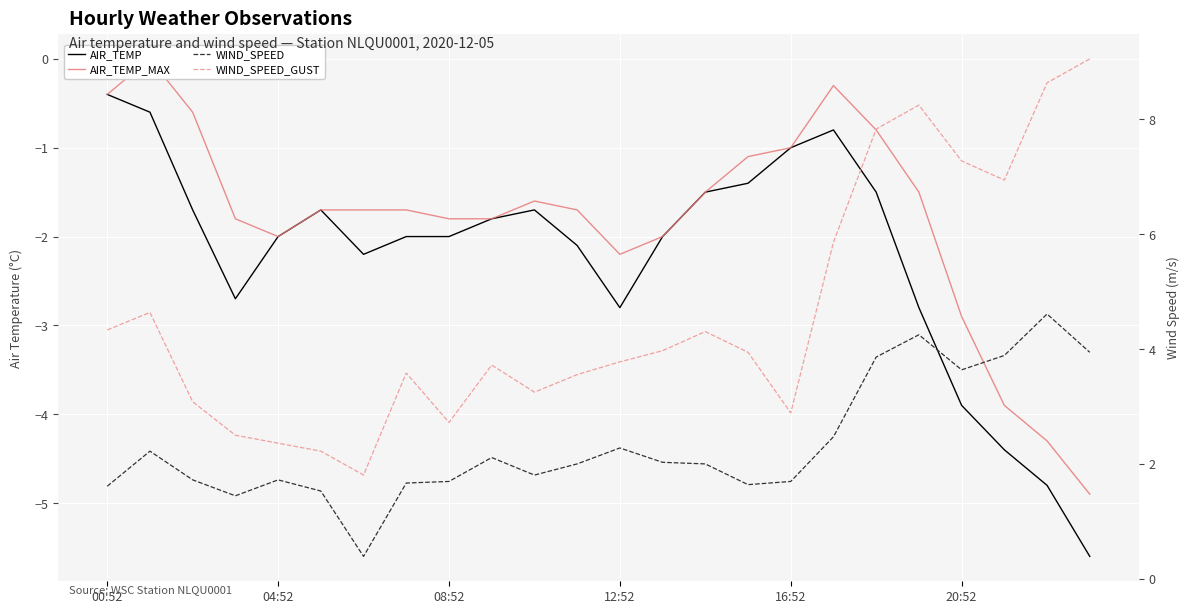

Which has a higher value, 19 or 14?

14